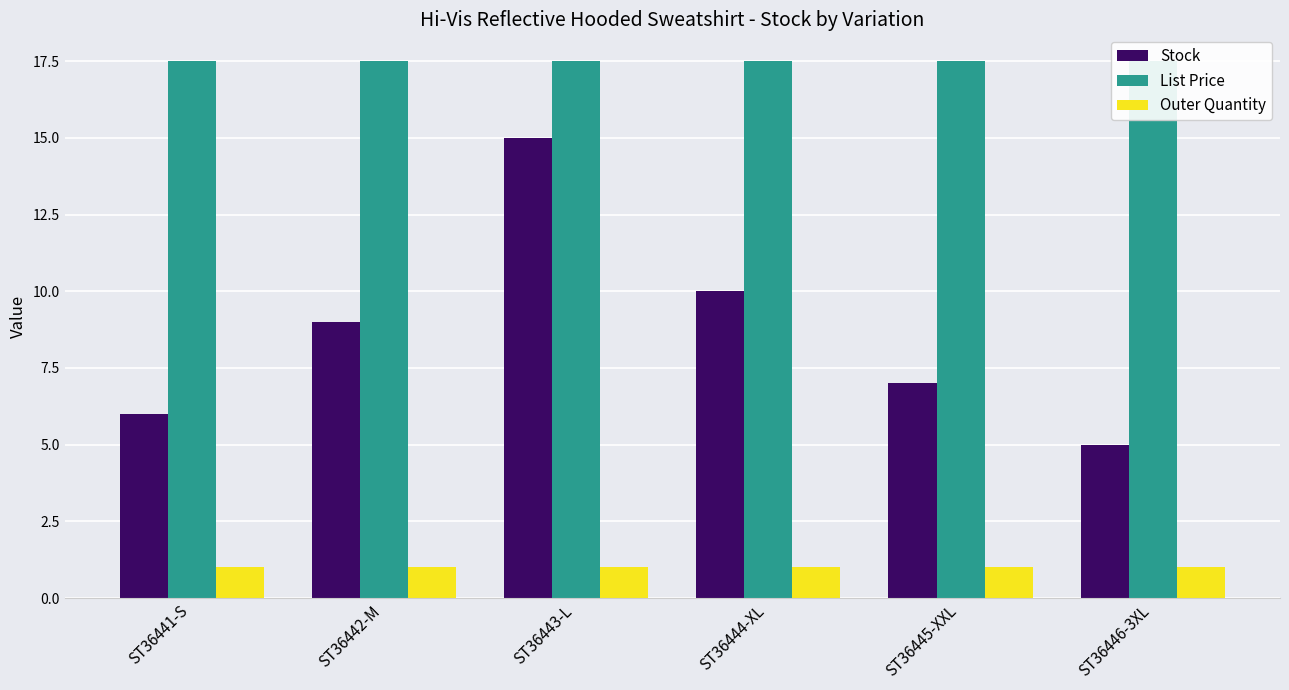

Which category has the lowest value in the Stock series?

ST36446-3XL